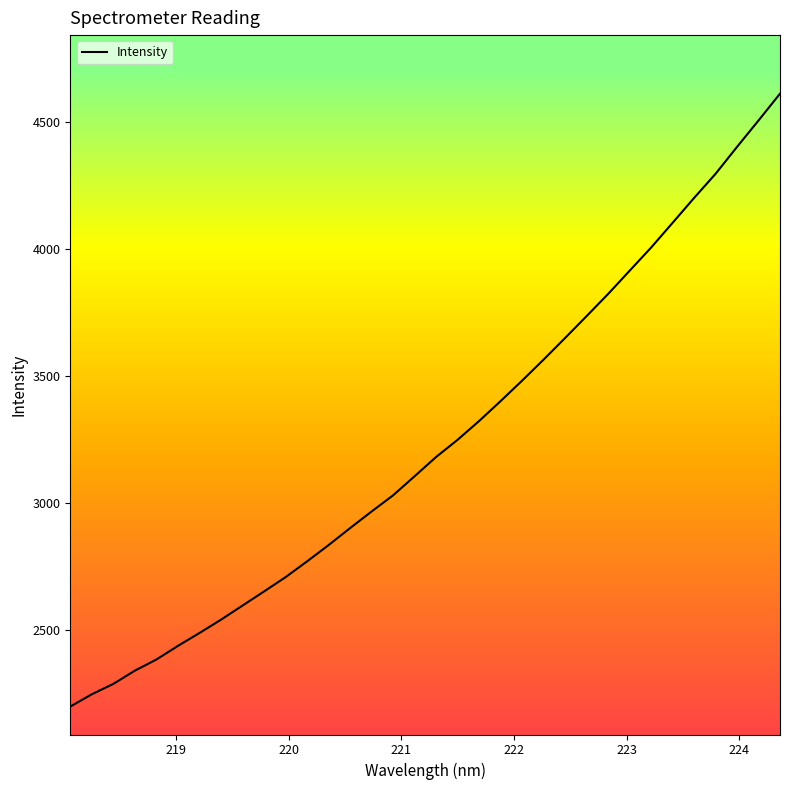

What is the maximum value shown in the chart?

4610.3